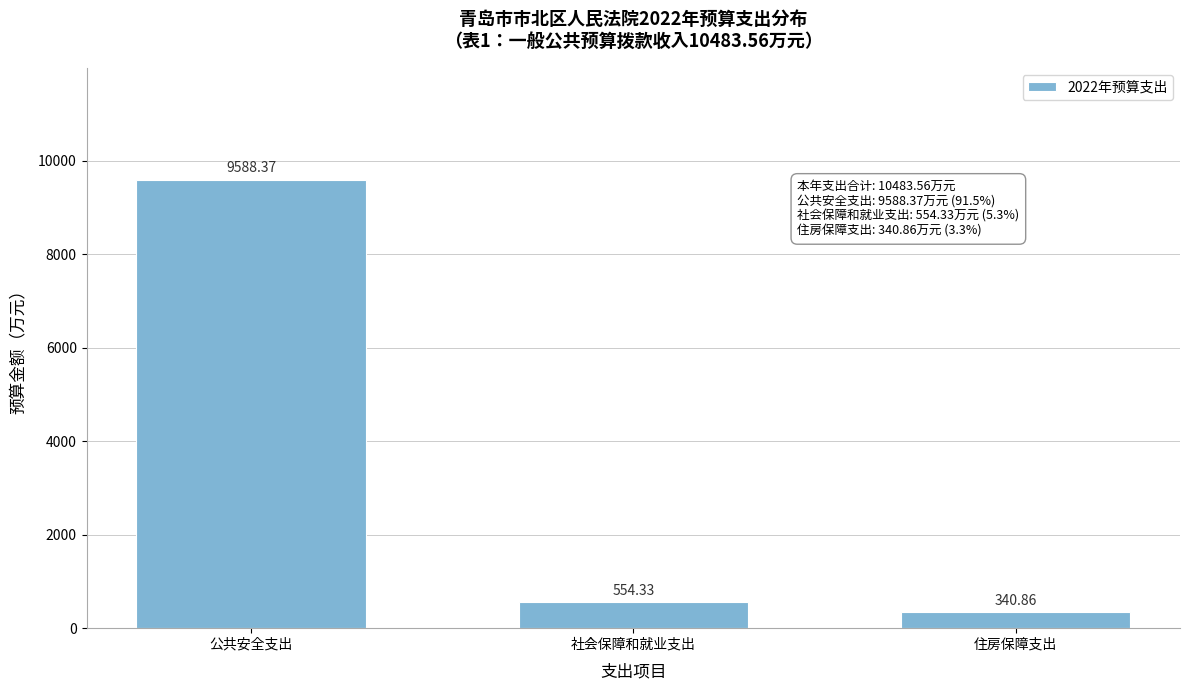

What is the difference between the values at 住房保障支出 and 公共安全支出?

9247.5